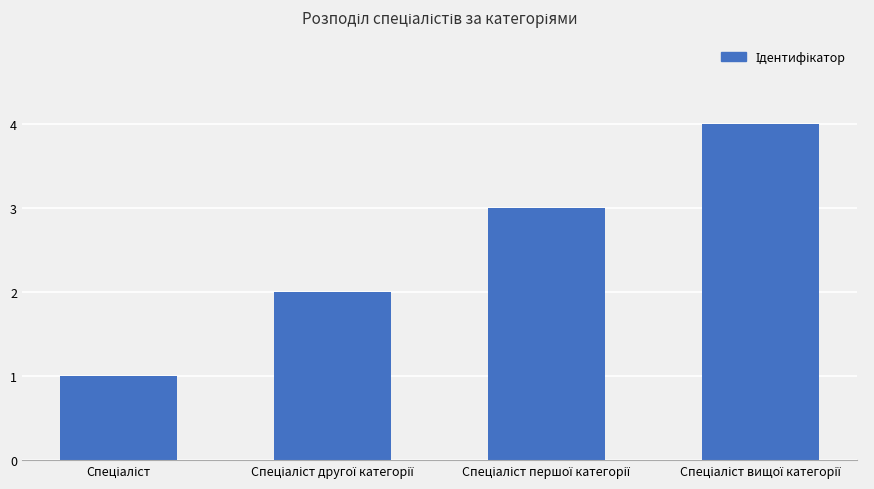

What is the greatest value displayed?

4